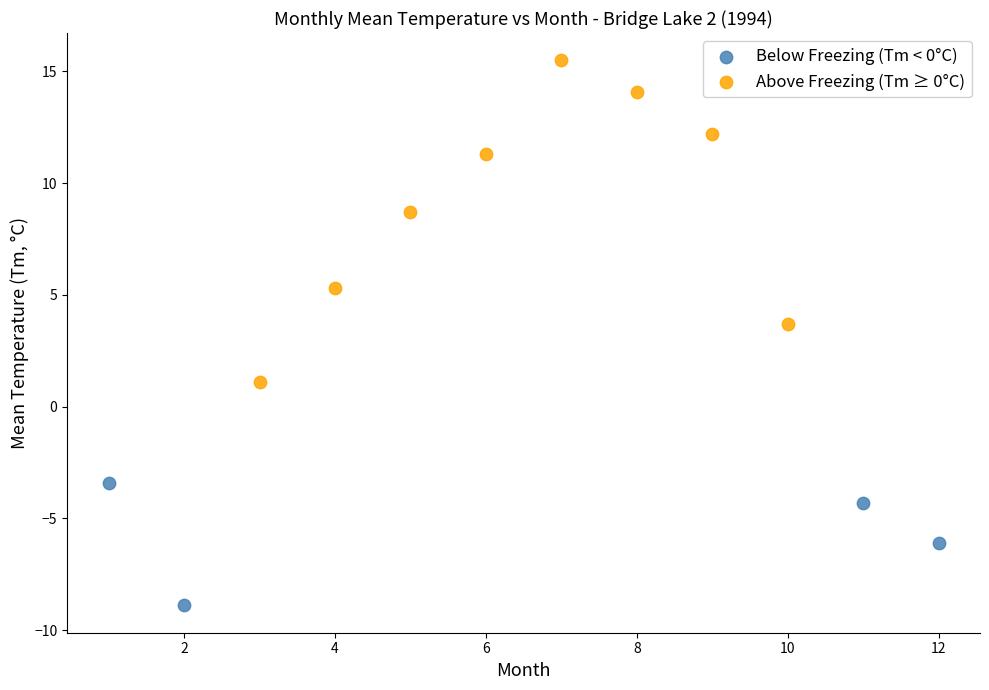

Which series reaches the minimum Y coordinate?

Below Freezing (Tm < 0°C)